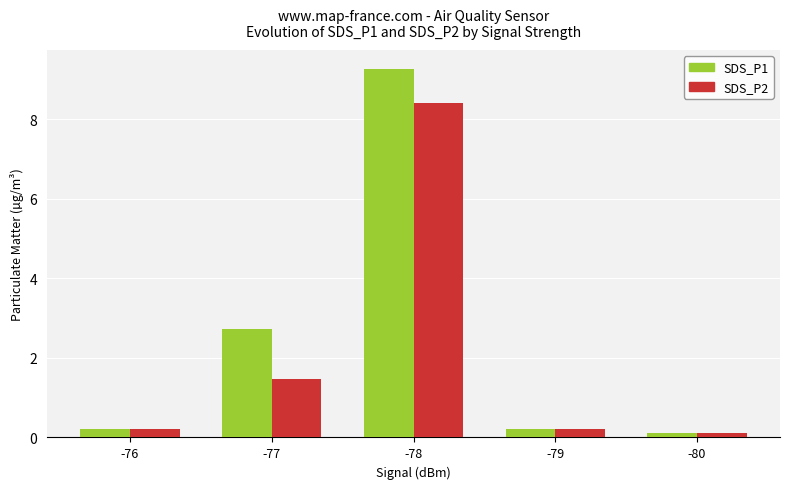

What is the lowest value of the SDS_P1 series?

0.1